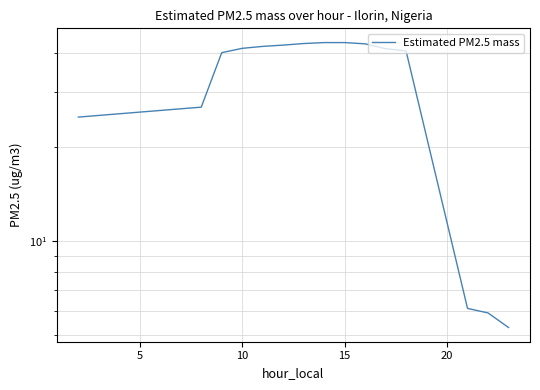

True or false: the data shows 17.5 at 20.

False